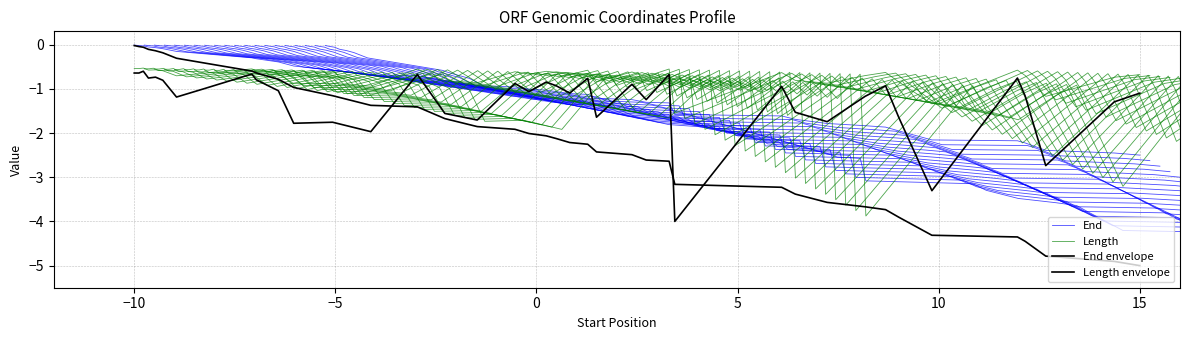

How many lines are shown in the chart?

4